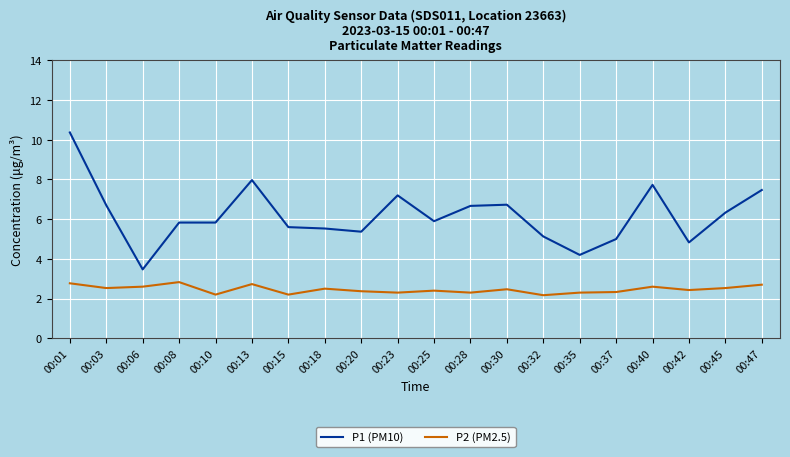

What is the highest value of the P1 (PM10) series?

10.4